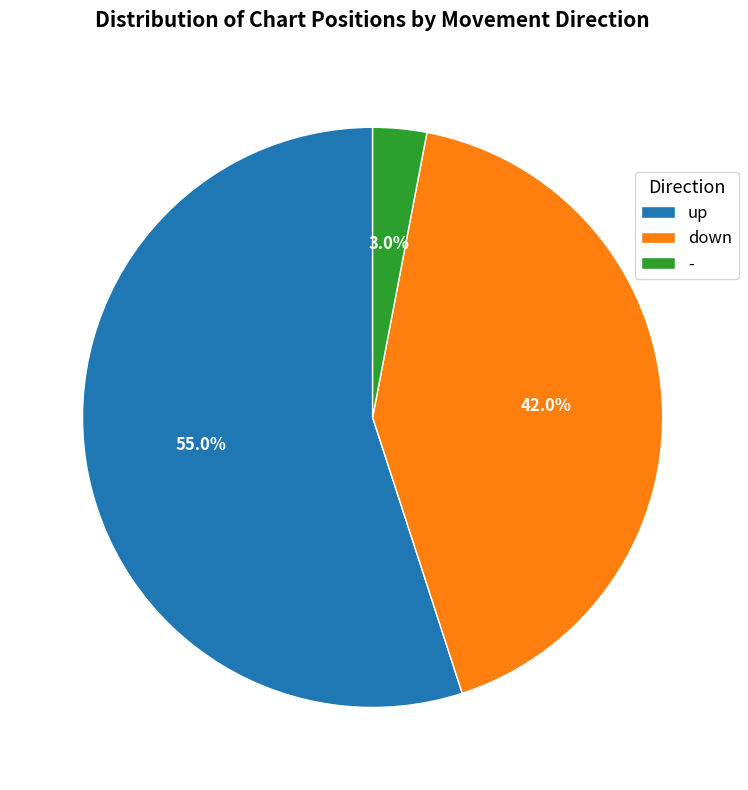

To the nearest percent, what is the average slice percentage?

33%